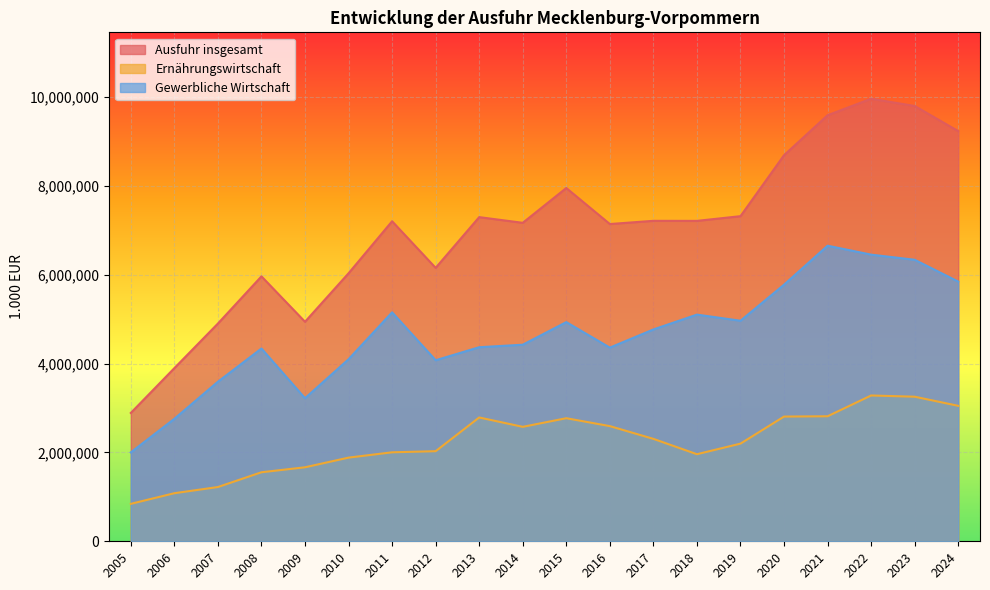

How many interior local valleys does the Gewerbliche Wirtschaft series have?

4